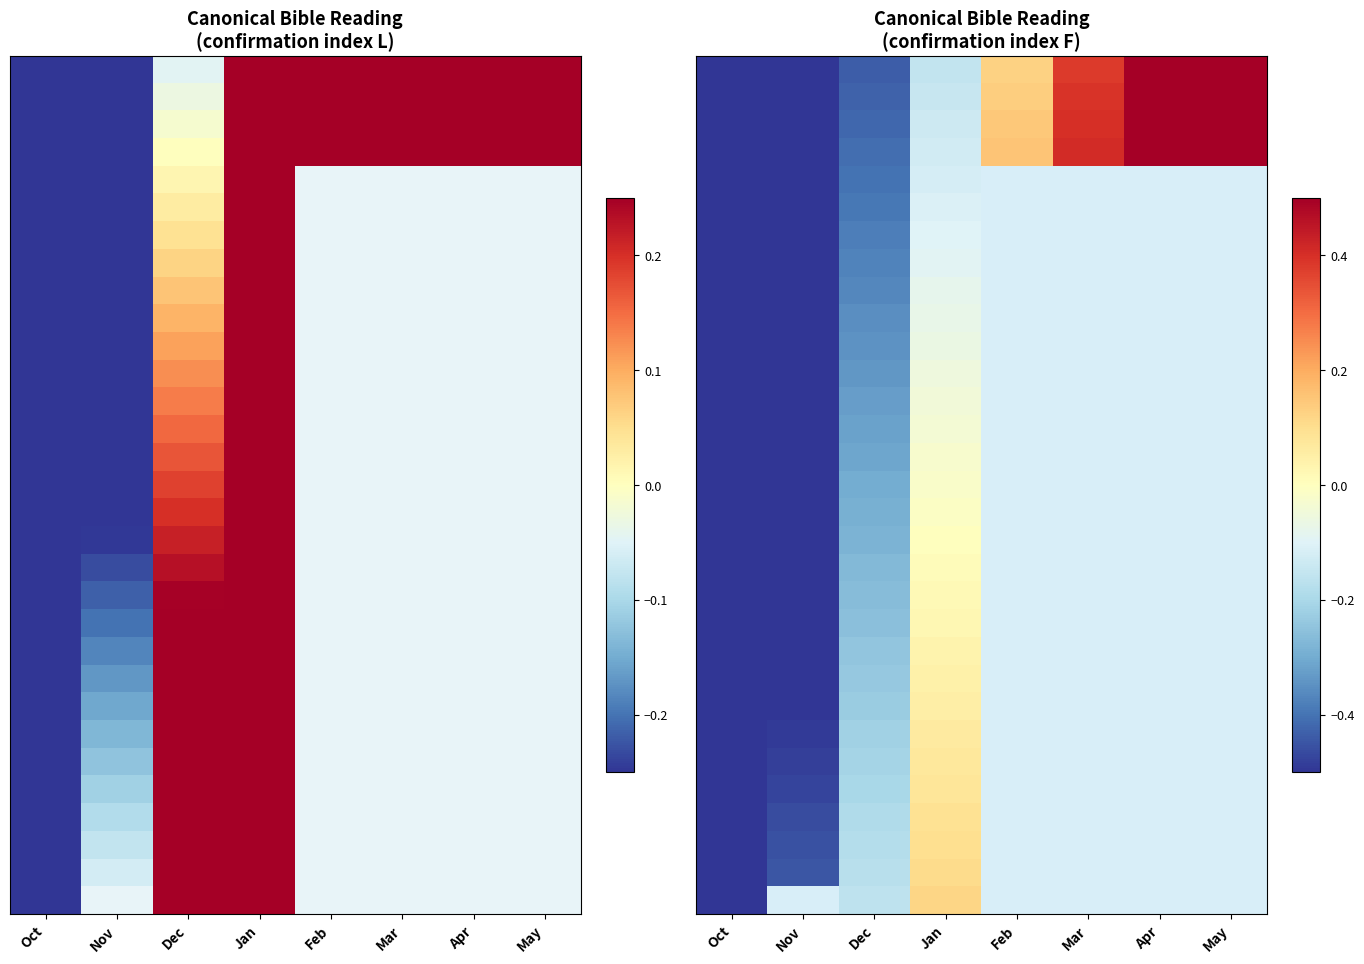

At how many categories does at least one series exceed 0?

5